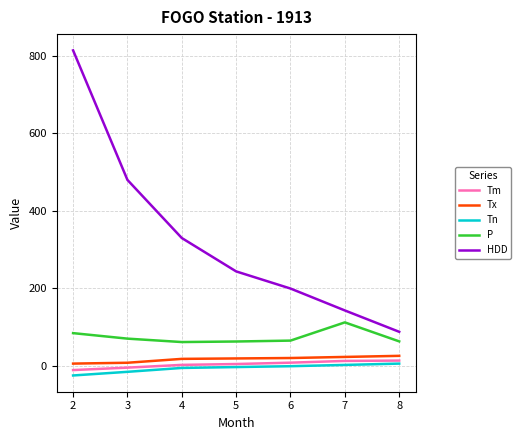

Which series changed the most between 5 and 6?

HDD